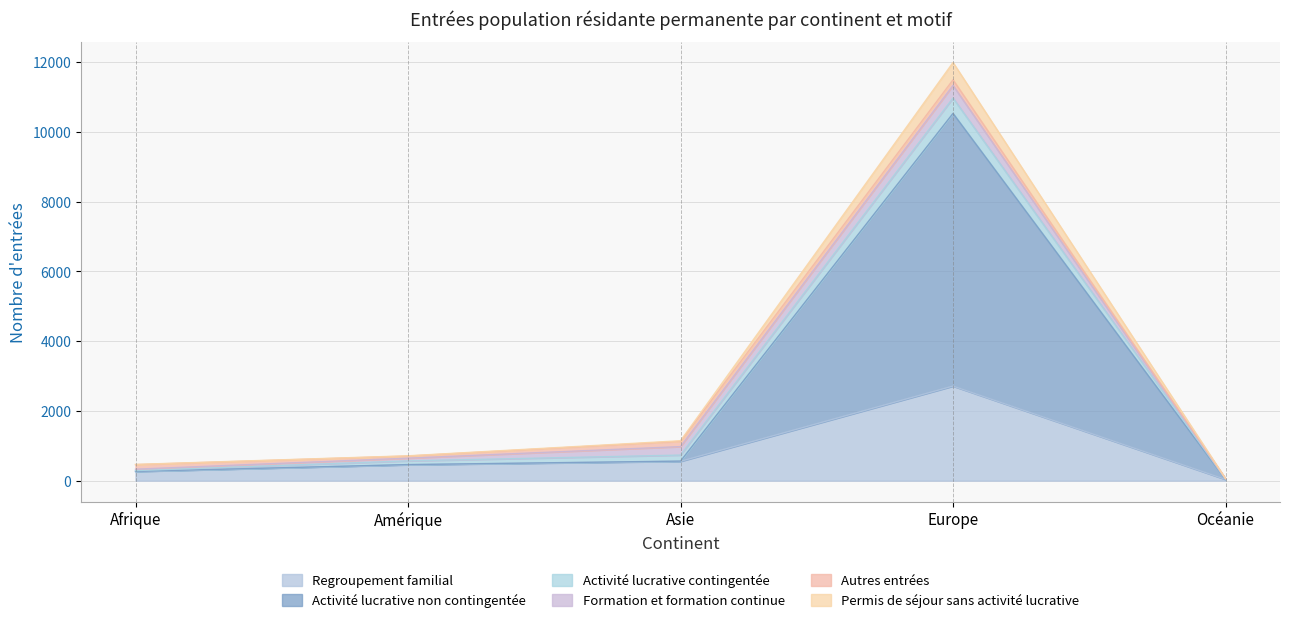

Is it true that Regroupement familial equals 34 at Océanie?

True